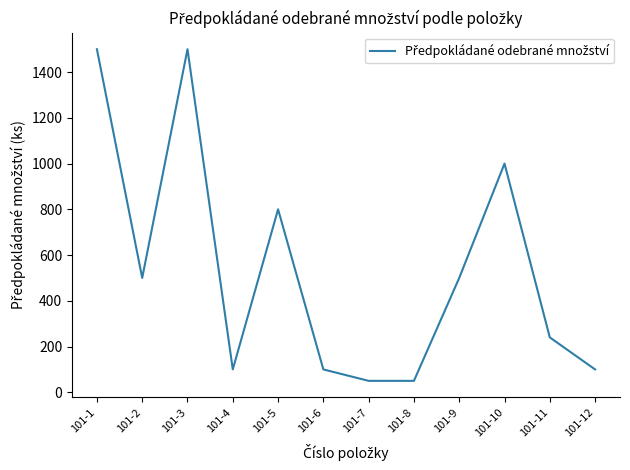

At which label does the data first exceed 500?

101-1